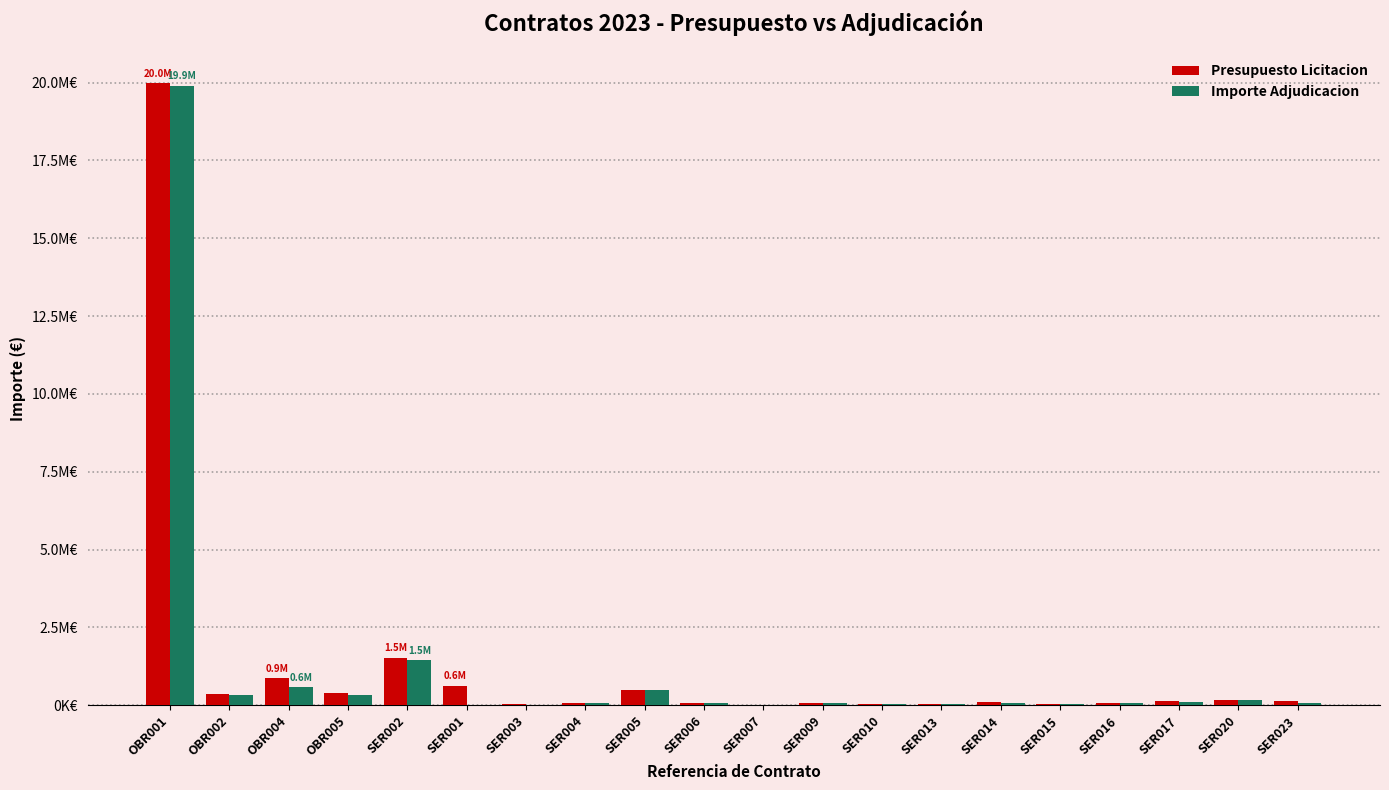

The value of Presupuesto Licitacion at SER010 is 13284.0. True or false?

False